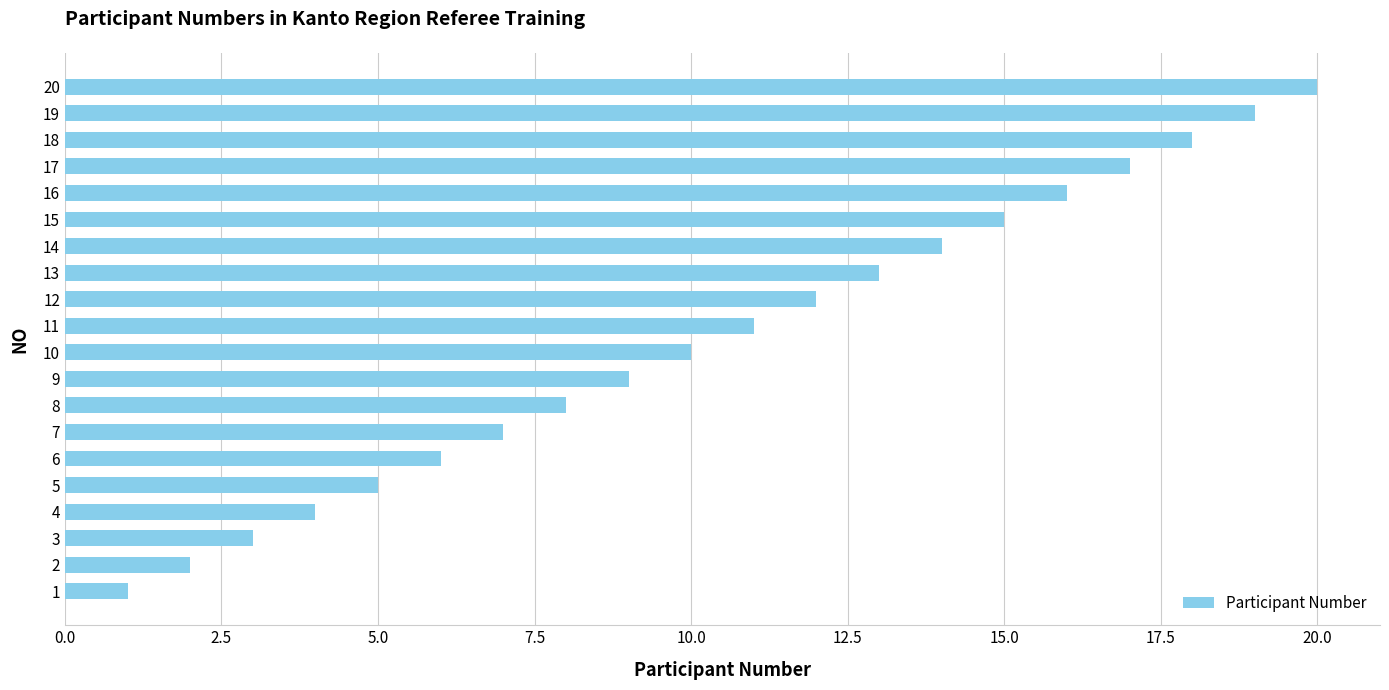

What is the difference between the values at 11 and 16?

5